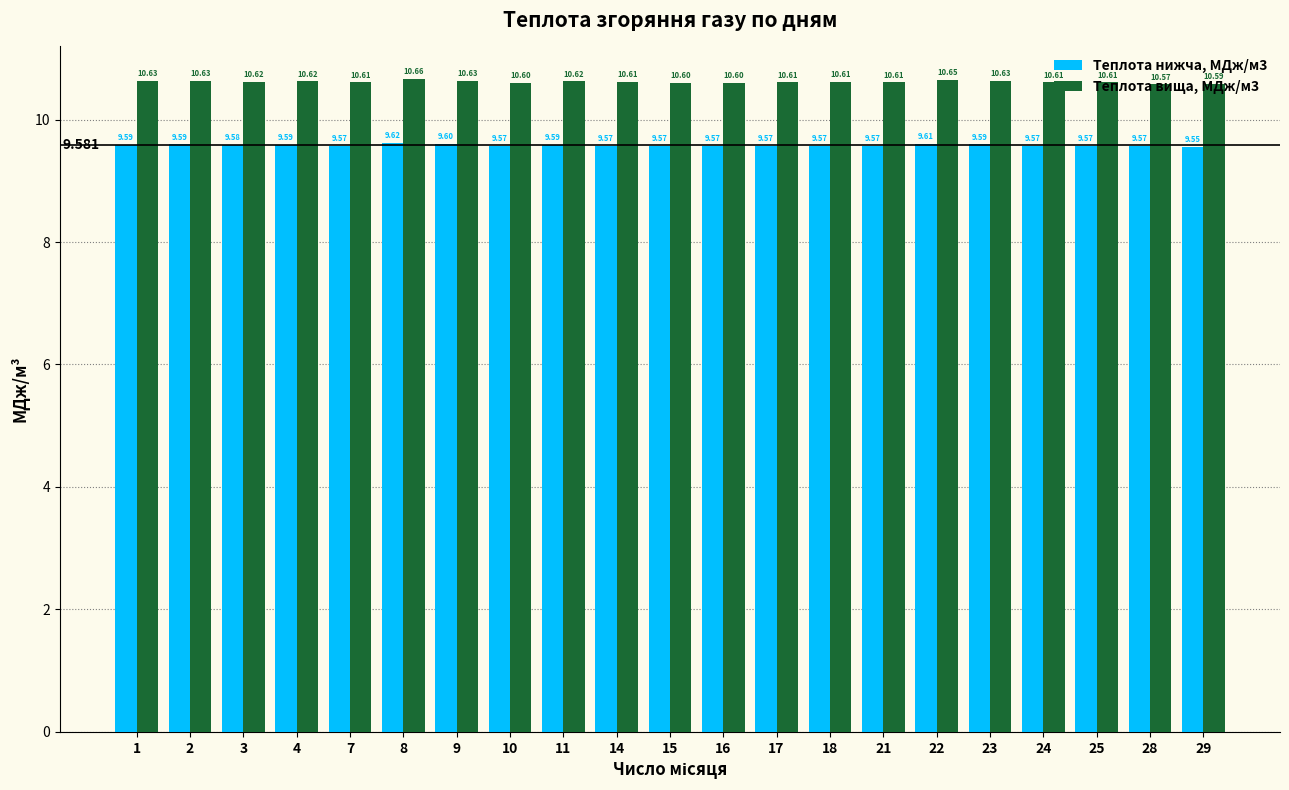

What is the sum of all Теплота вища, МДж/м3 values?

222.9